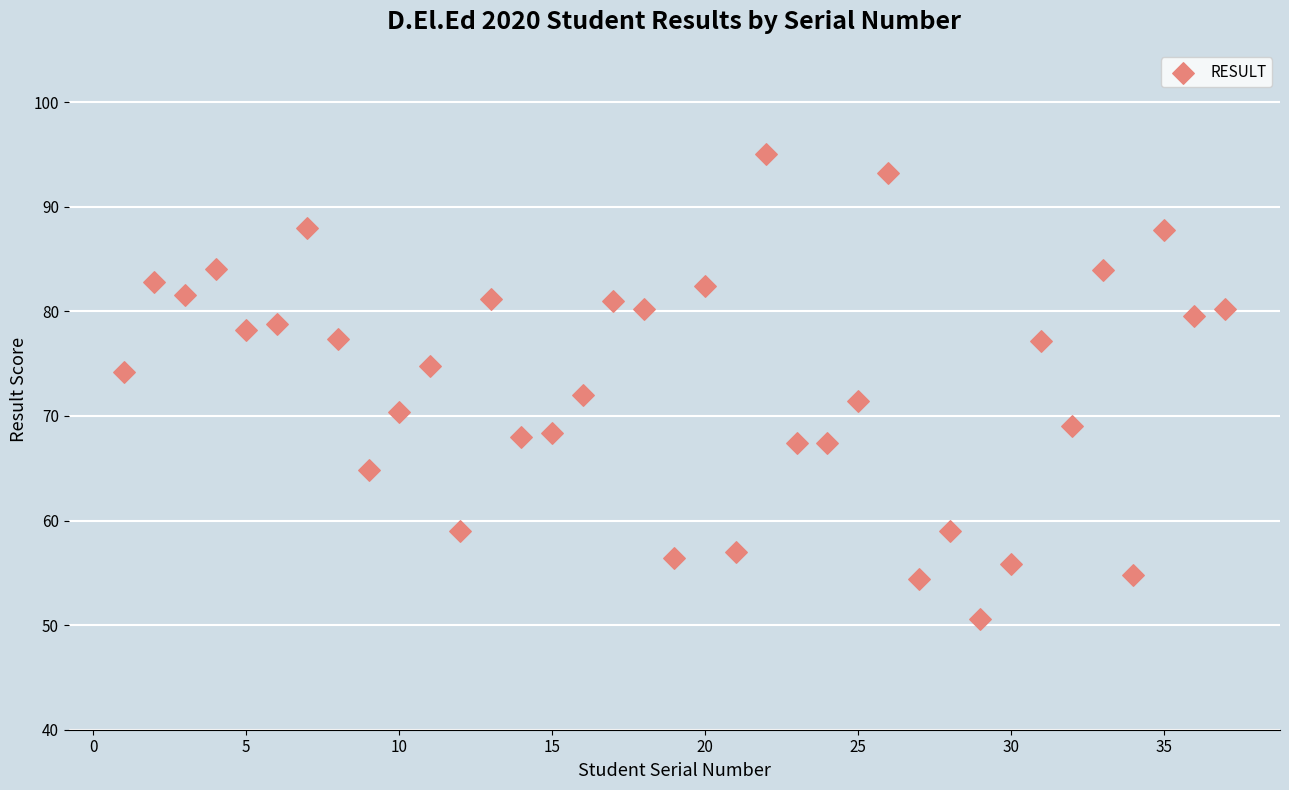

What is the range of Y values (max minus min)?

44.4